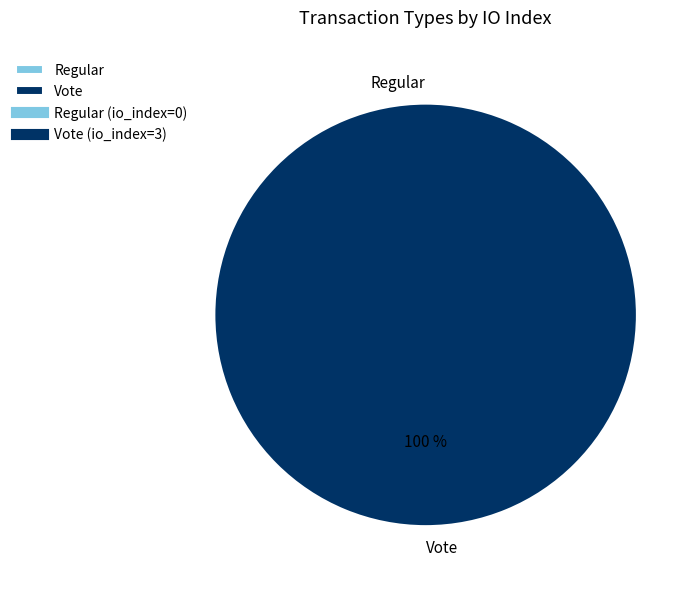

Combined, what portion of the pie is Regular and Vote?

100.0%